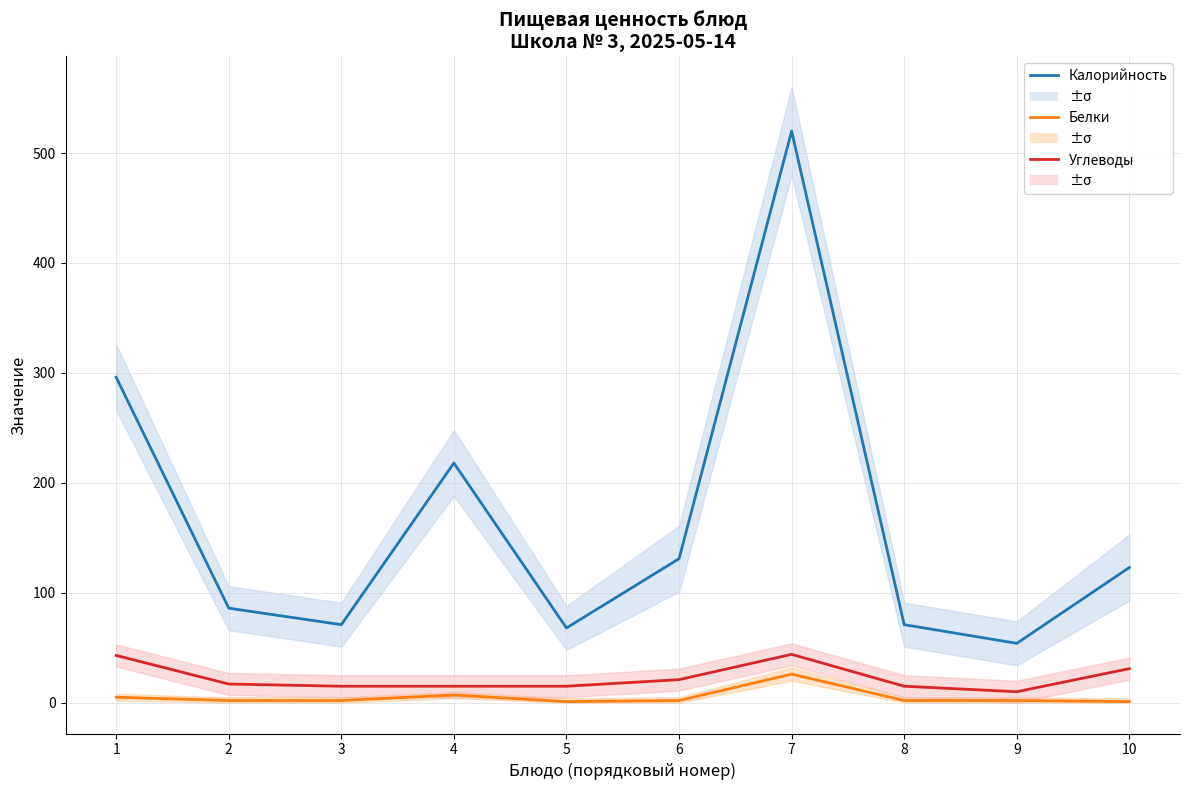

In Калорийность, how many points are lower than both neighbors (excluding endpoints)?

3